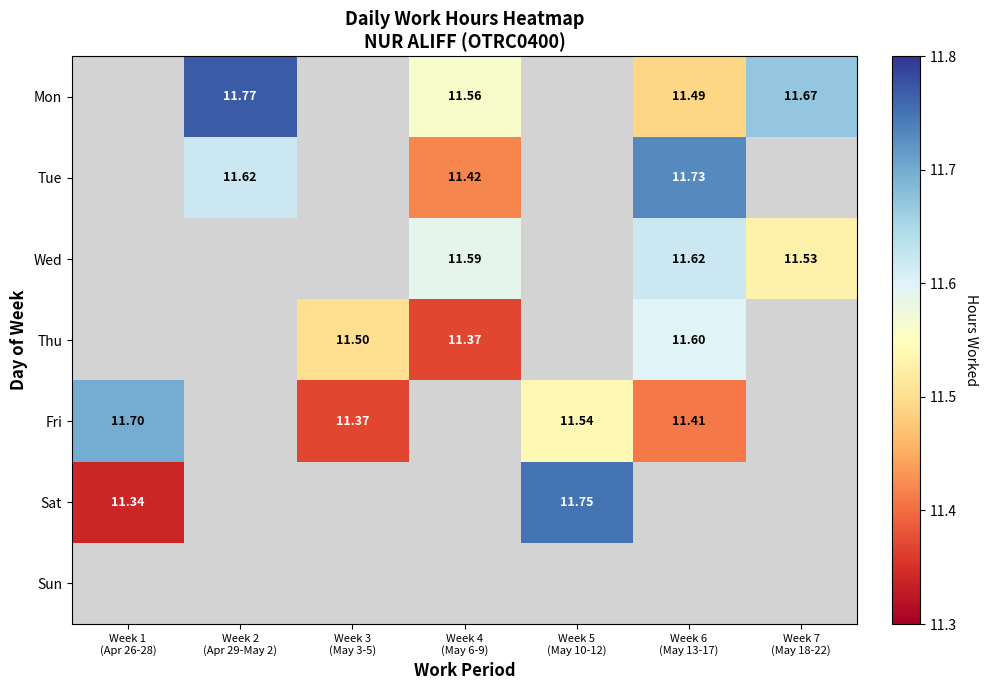

Which category has the highest value in the Sat series?

Week 5 (May 10-12)